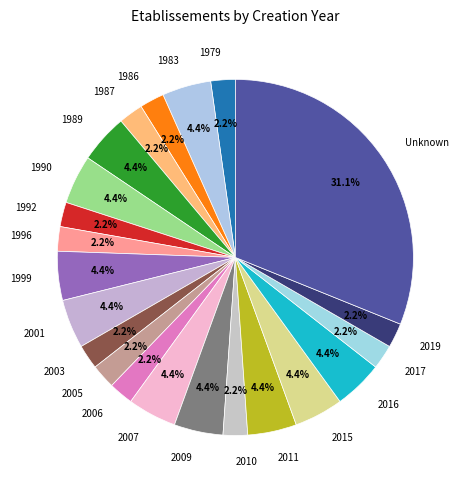

Approximately how many times larger is the value at 2006 compared to 2009?

0.5